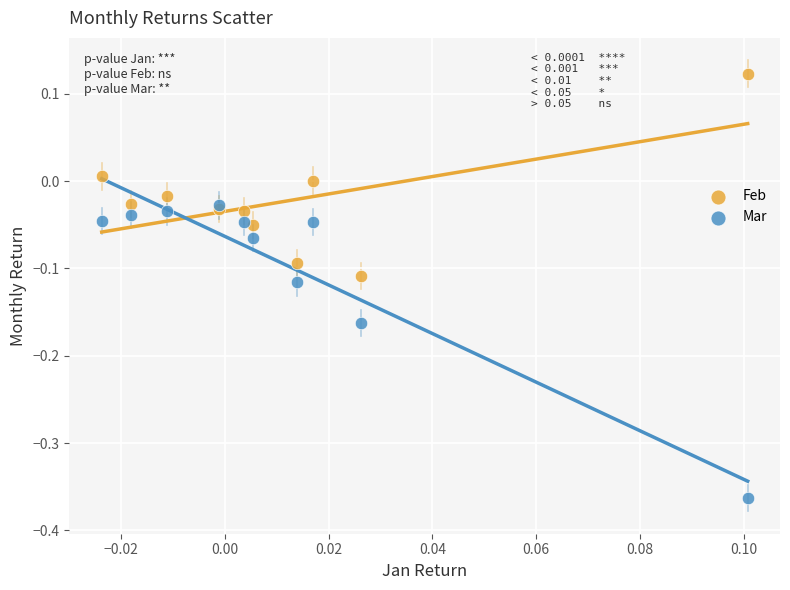

Which series has the widest spread of Y values?

Mar